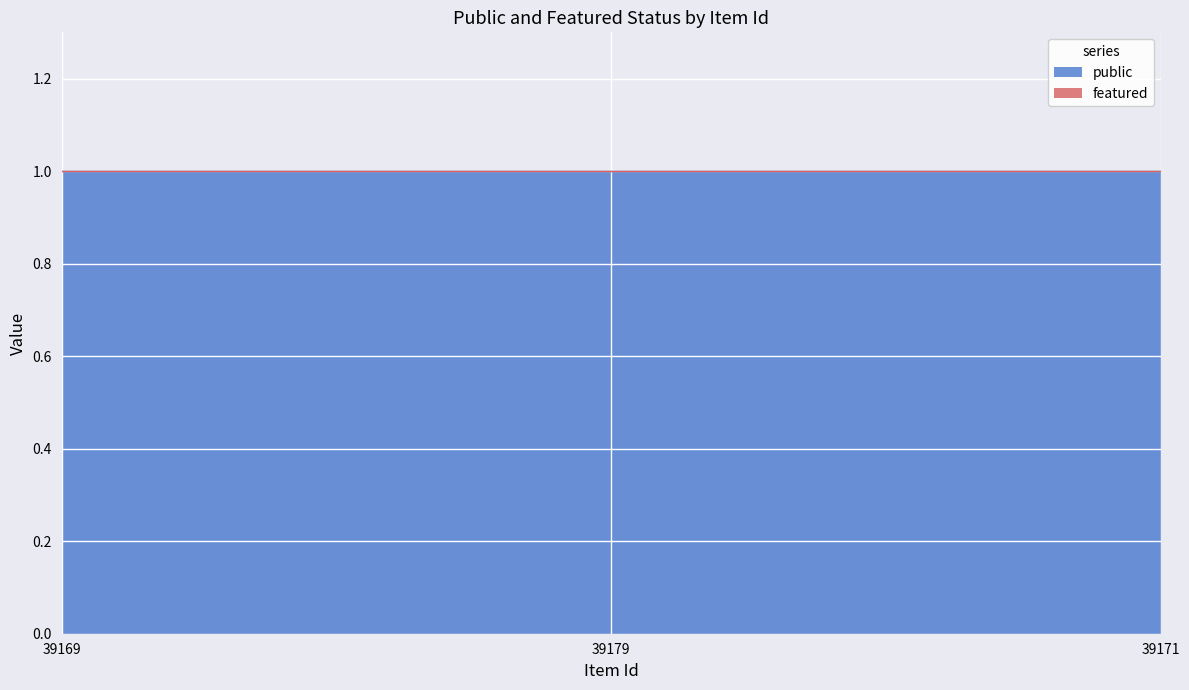

At how many categories does at least one series exceed 0?

3